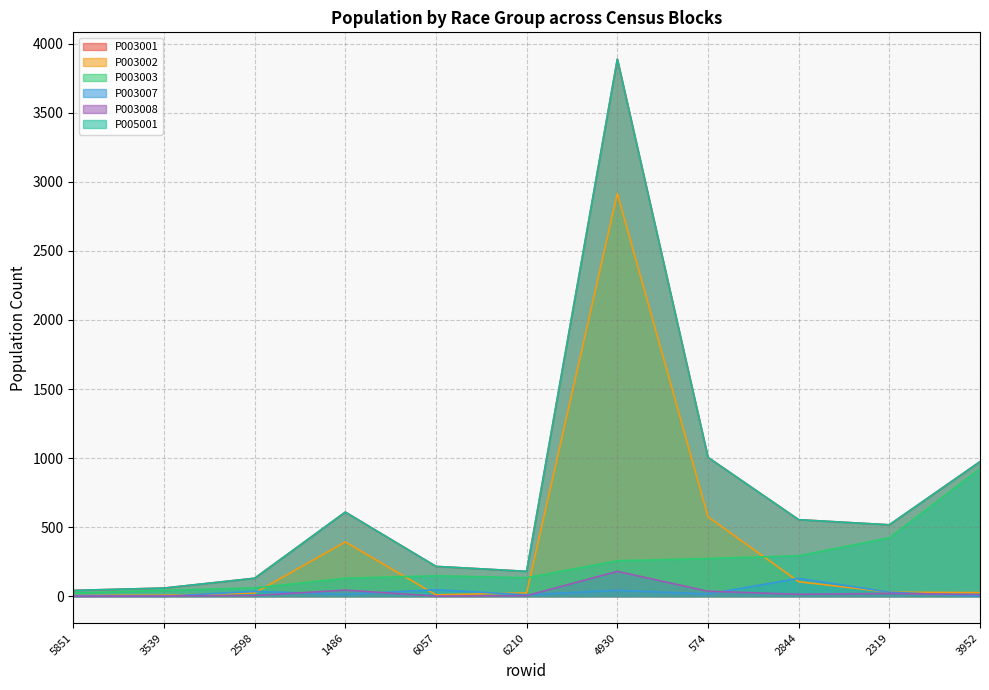

What is the label of the 6th point from the right?

6210